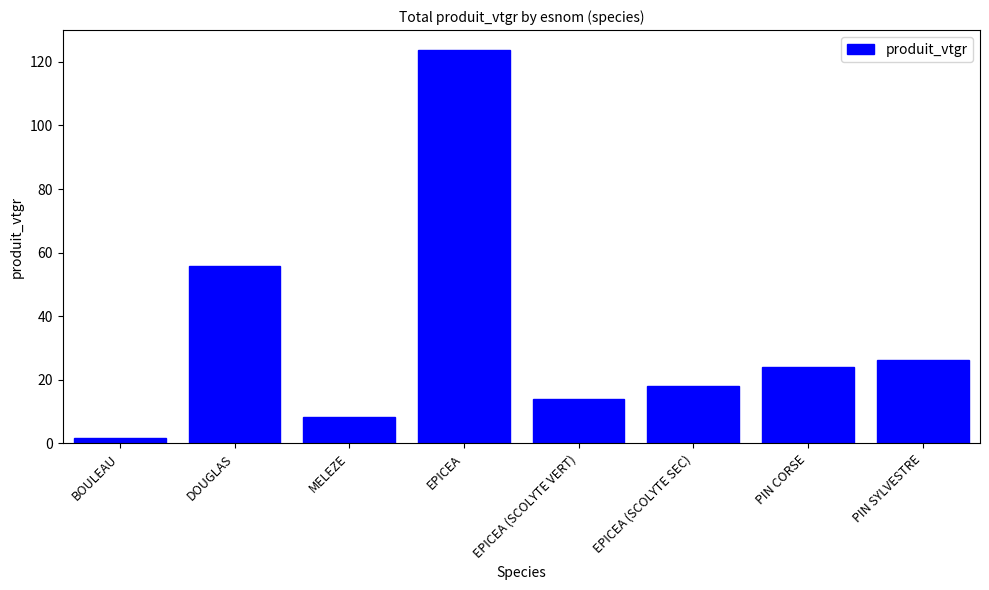

What is the change in value from MELEZE to EPICEA (SCOLYTE VERT)?

+5.5